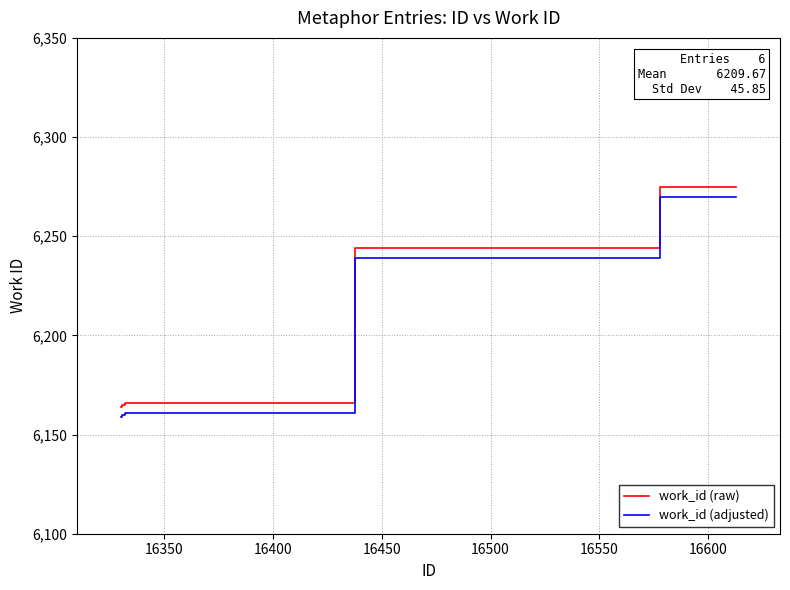

At how many categories does at least one series exceed 6260?

1